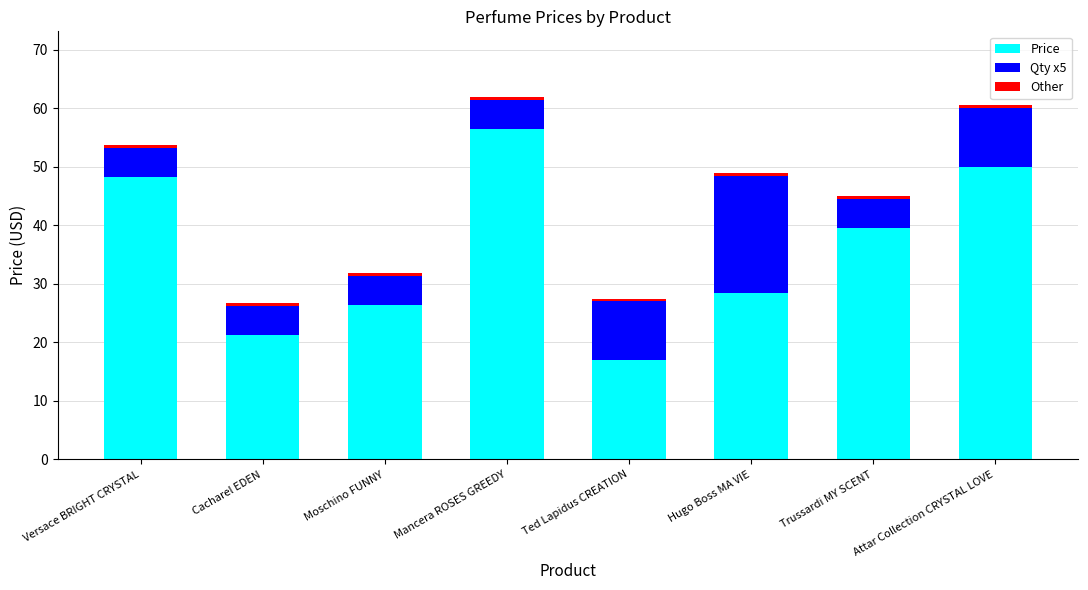

Rank the categories by Price value from lowest to highest.

Ted Lapidus CREATION, Cacharel EDEN, Moschino FUNNY, Hugo Boss MA VIE, Trussardi MY SCENT, Versace BRIGHT CRYSTAL, Attar Collection CRYSTAL LOVE, Mancera ROSES GREEDY